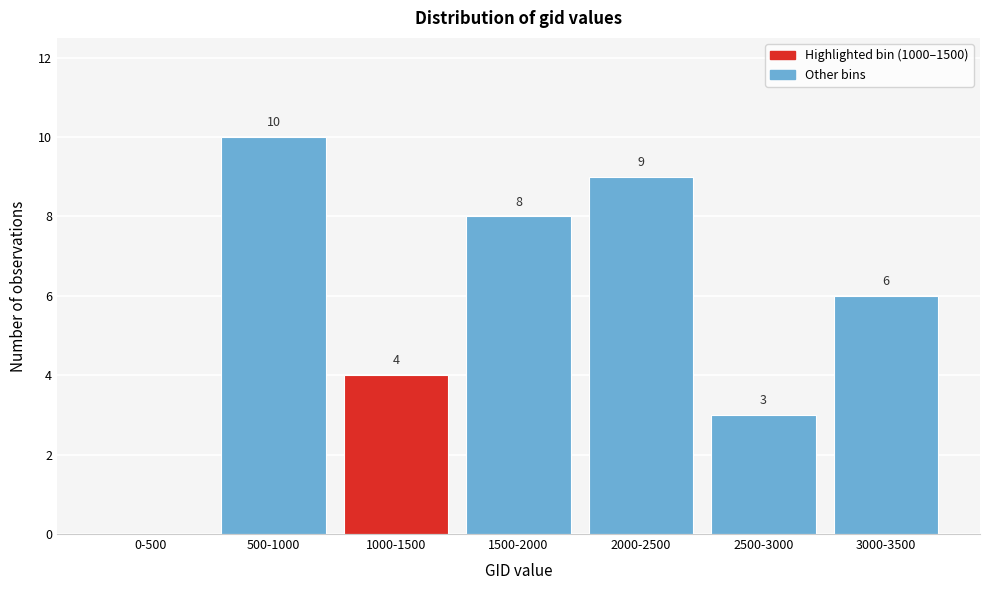

Reading left to right, list all the values displayed in this chart.

0-500=0	500-1000=10	1000-1500=4	1500-2000=8	2000-2500=9	2500-3000=3	3000-3500=6